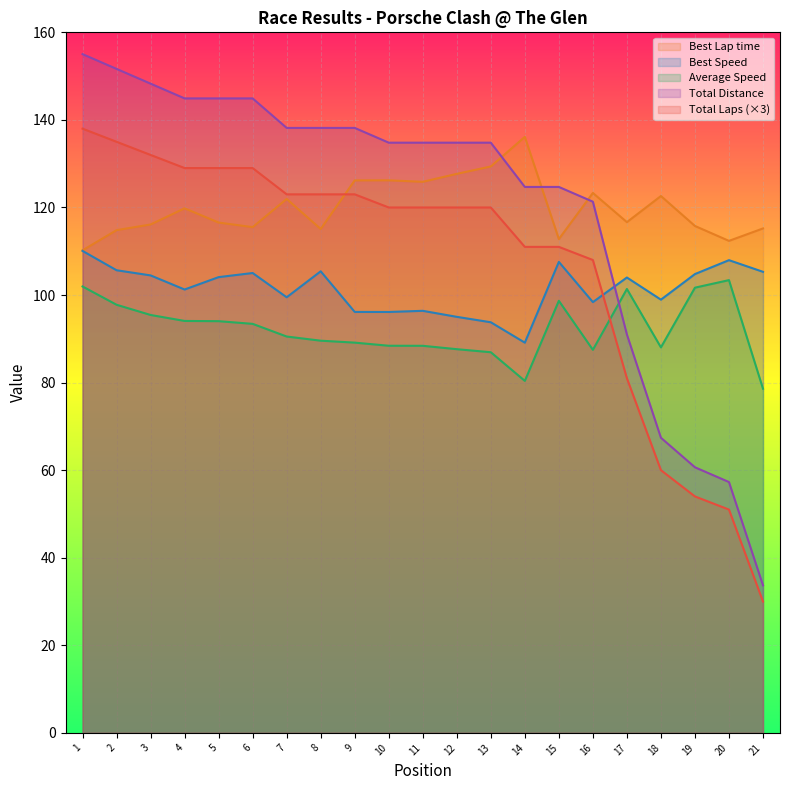

What value does the Total Distance series have at 12?

134.8